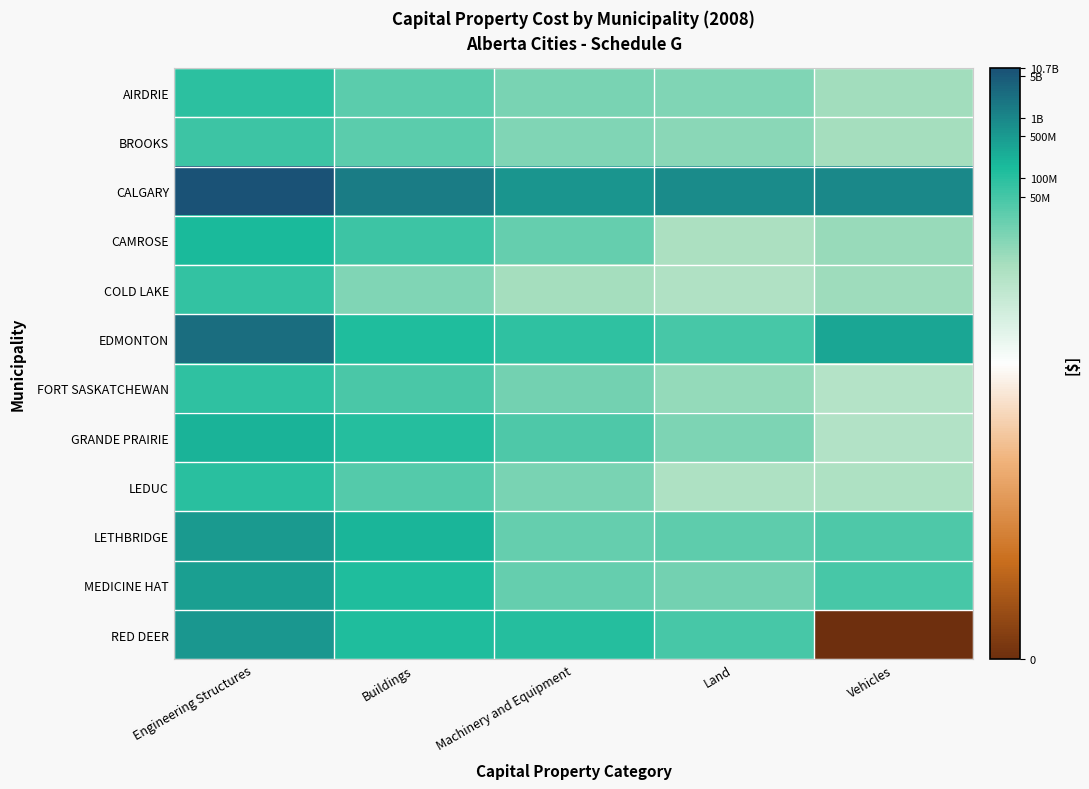

Reading left to right, list all the values displayed in this chart.

AIRDRIE: Engineering Structures=18.4	Buildings=17.2	Machinery and Equipment=16.3	Land=16.2	Vehicles=15.3
BROOKS: Engineering Structures=17.9	Buildings=17.1	Machinery and Equipment=16.1	Land=15.9	Vehicles=15.2
CALGARY: Engineering Structures=22.7	Buildings=21.1	Machinery and Equipment=20.2	Land=20.6	Vehicles=20.7
CAMROSE: Engineering Structures=18.9	Buildings=17.9	Machinery and Equipment=16.9	Land=14.9	Vehicles=15.5
COLD LAKE: Engineering Structures=18.2	Buildings=16.2	Machinery and Equipment=15.1	Land=14.7	Vehicles=15.4
EDMONTON: Engineering Structures=21.6	Buildings=18.8	Machinery and Equipment=18.3	Land=17.7	Vehicles=19.6
FORT SASKATCHEWAN: Engineering Structures=18.2	Buildings=17.6	Machinery and Equipment=16.5	Land=15.6	Vehicles=14.5
GRANDE PRAIRIE: Engineering Structures=19.2	Buildings=18.5	Machinery and Equipment=17.5	Land=16.2	Vehicles=14.7
LEDUC: Engineering Structures=18.5	Buildings=17.3	Machinery and Equipment=16.3	Land=14.8	Vehicles=14.8
LETHBRIDGE: Engineering Structures=20.1	Buildings=19.0	Machinery and Equipment=16.9	Land=17.0	Vehicles=17.5
MEDICINE HAT: Engineering Structures=19.8	Buildings=18.8	Machinery and Equipment=16.9	Land=16.5	Vehicles=17.6
RED DEER: Engineering Structures=20.2	Buildings=18.7	Machinery and Equipment=18.5	Land=17.7	Vehicles=0.0